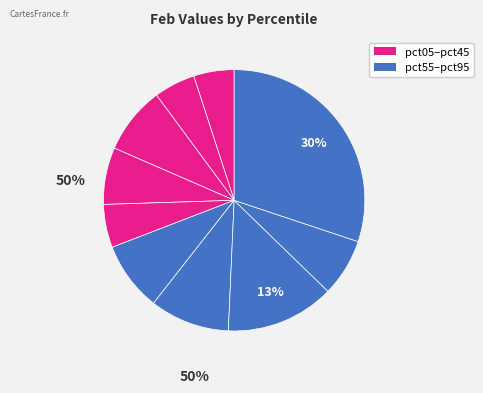

Which slice is the smallest?

pct05